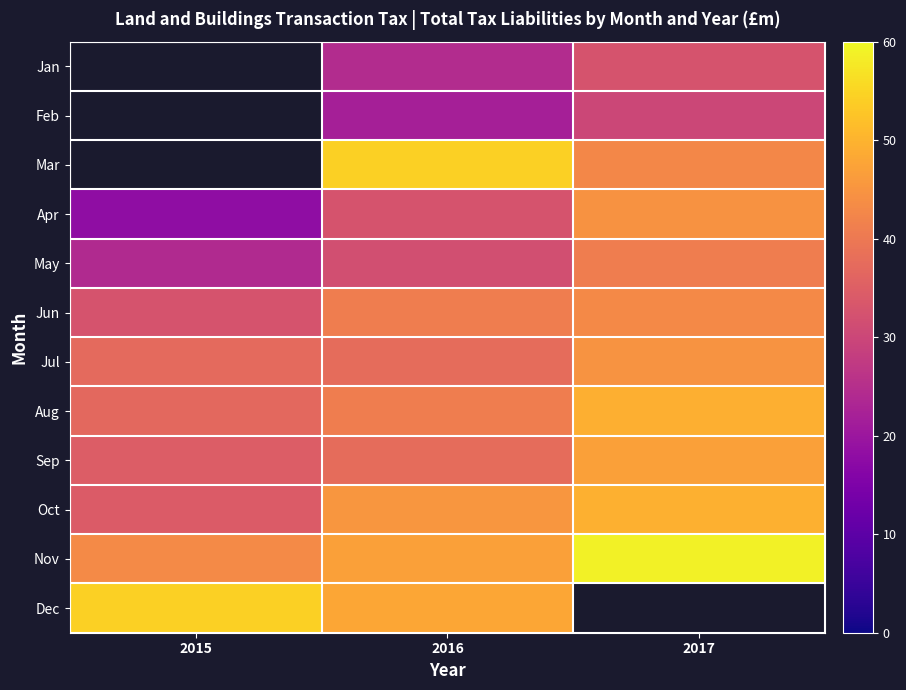

Which has a higher value, 2015 or 2016?

2016